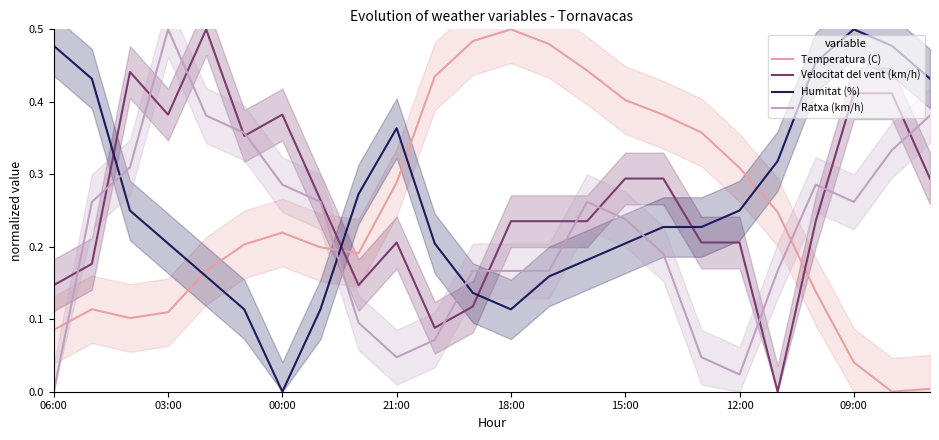

Read the Temperatura (C) value at 11.

0.5